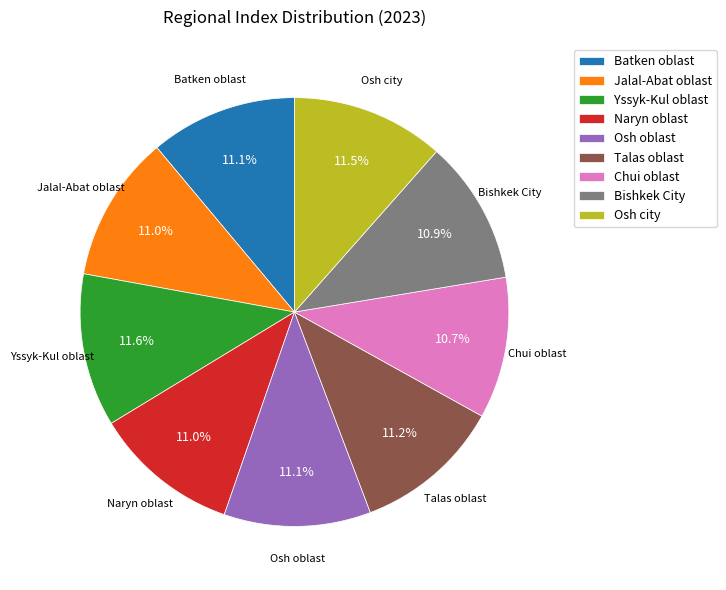

Is there any slice that represents more than half of the pie?

No